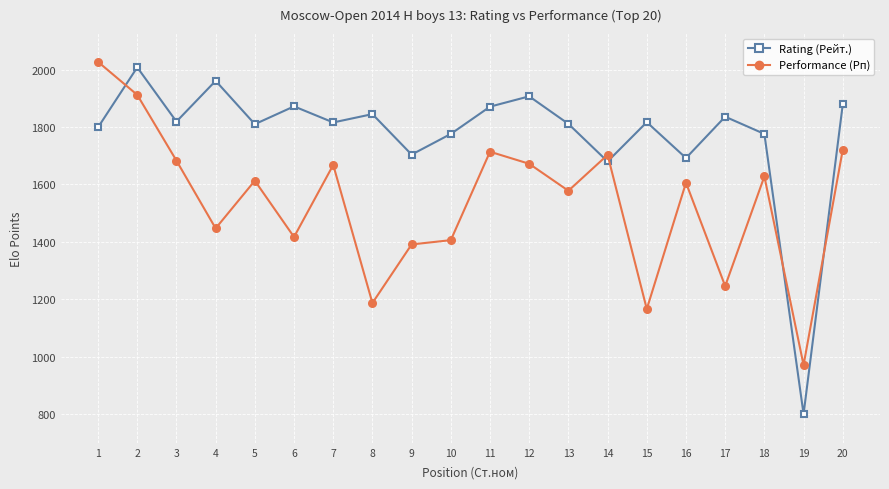

Which series has the widest spread of values?

Rating (Рейт.)